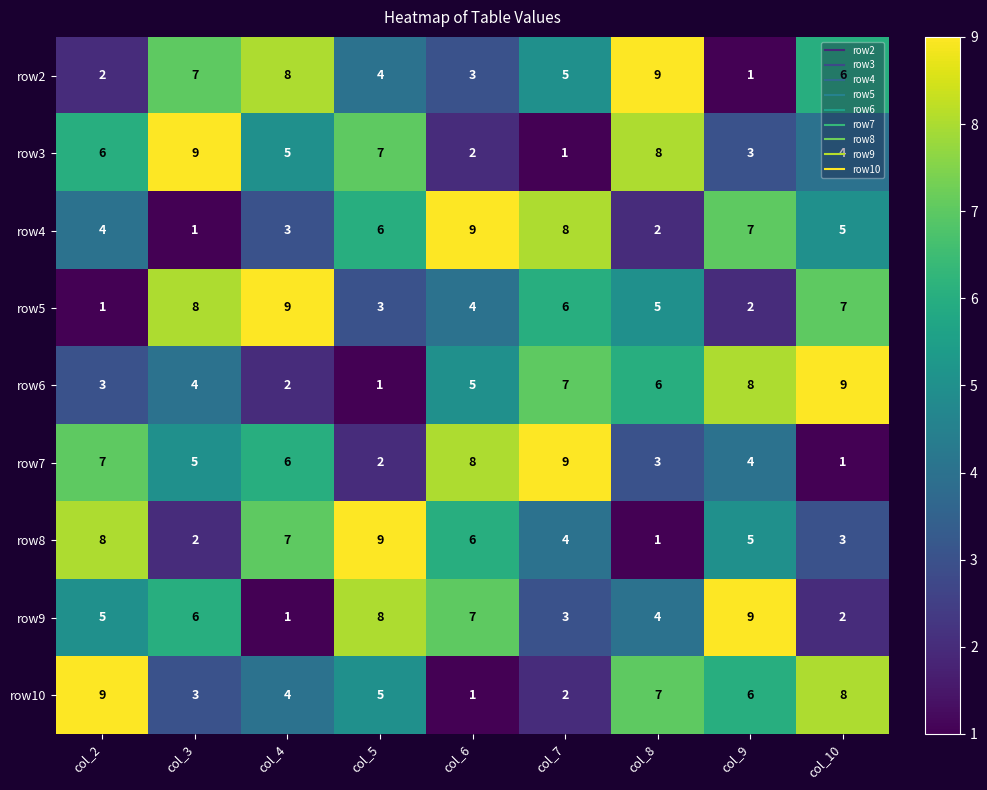

Where is row2 nearest to the value 5?

col_7